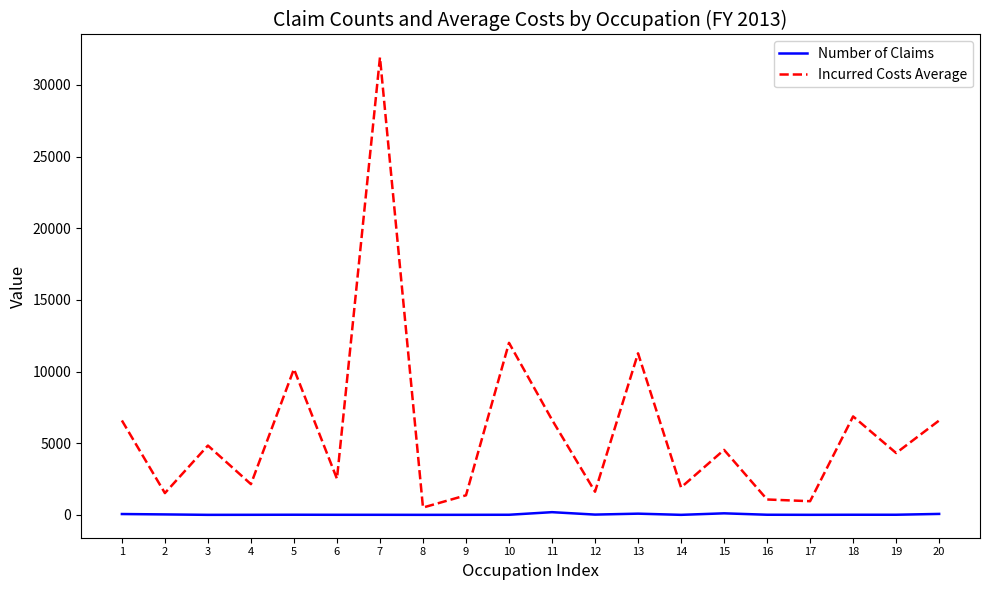

Is it true that Number of Claims equals 107 at 15?

True